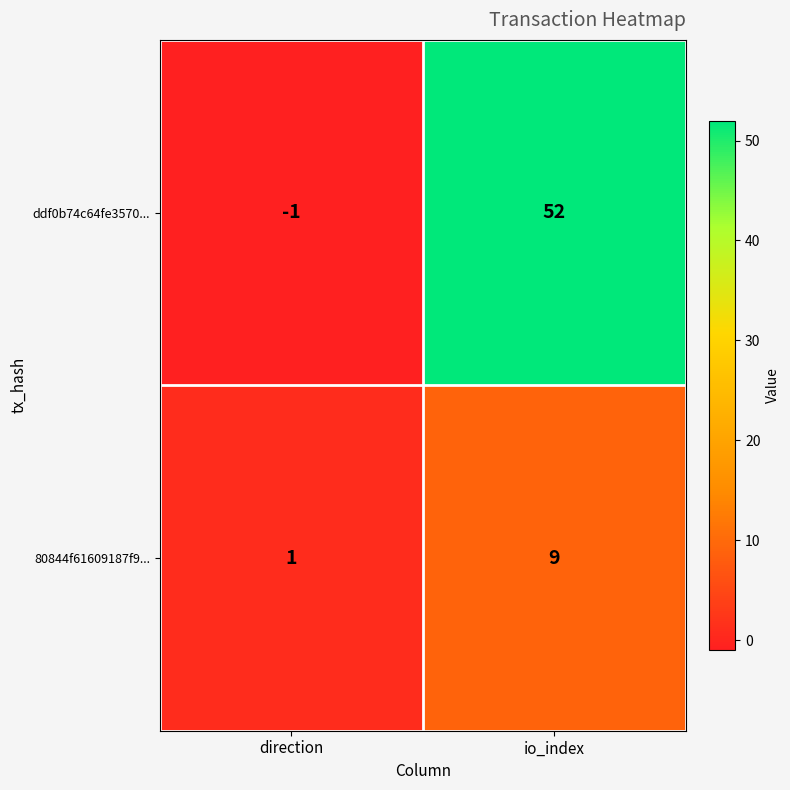

What is the difference between the maximum and minimum values in the 80844f61609187f9... series?

8